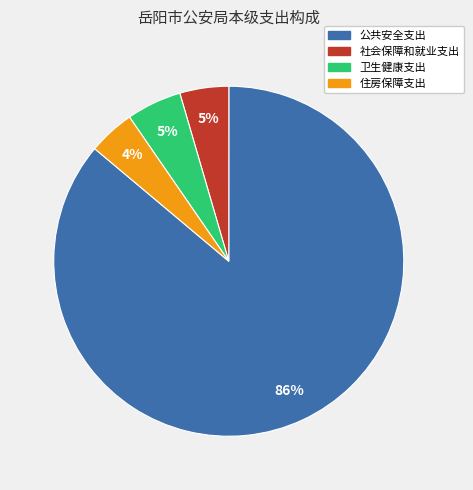

What is the largest slice in the pie chart?

公共安全支出